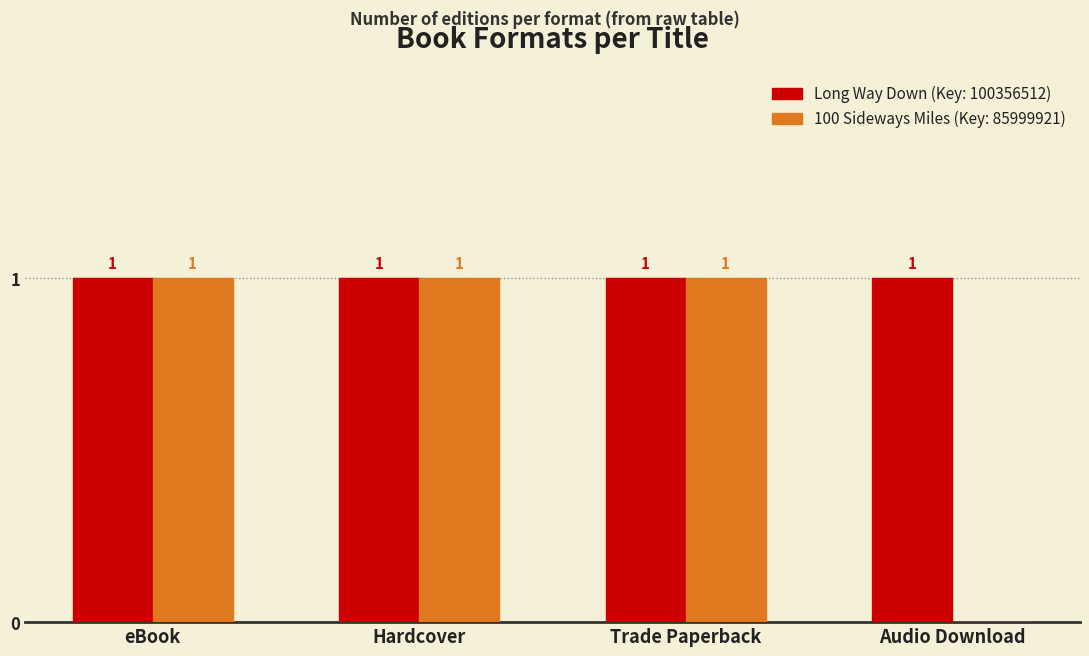

Reading left to right, what are all the values shown in this chart?

Long Way Down (Key: 100356512): eBook=1	Hardcover=1	Trade Paperback=1	Audio Download=1
100 Sideways Miles (Key: 85999921): eBook=1	Hardcover=1	Trade Paperback=1	Audio Download=0